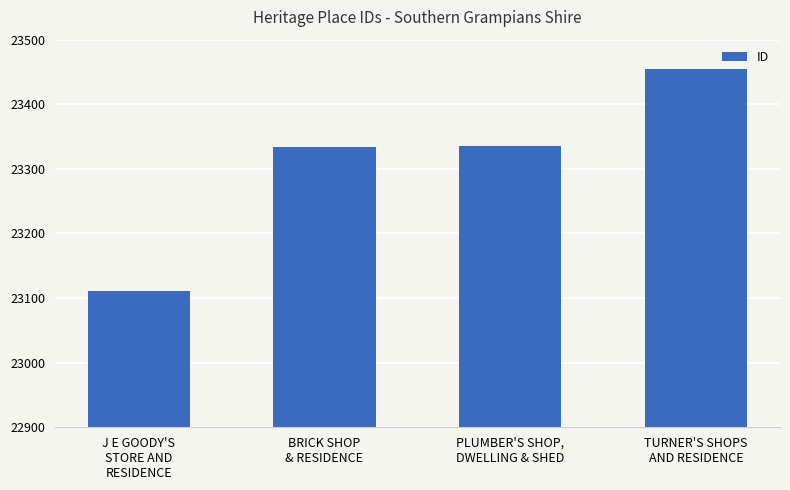

What is the label of the 3rd bar from the left?

PLUMBER'S SHOP,
DWELLING & SHED